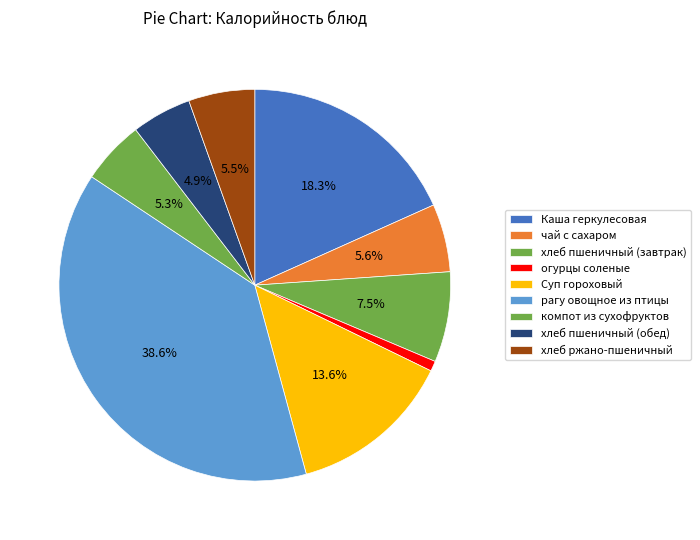

What percentage is the хлеб пшеничный (завтрак) slice, to the nearest percent?

7%